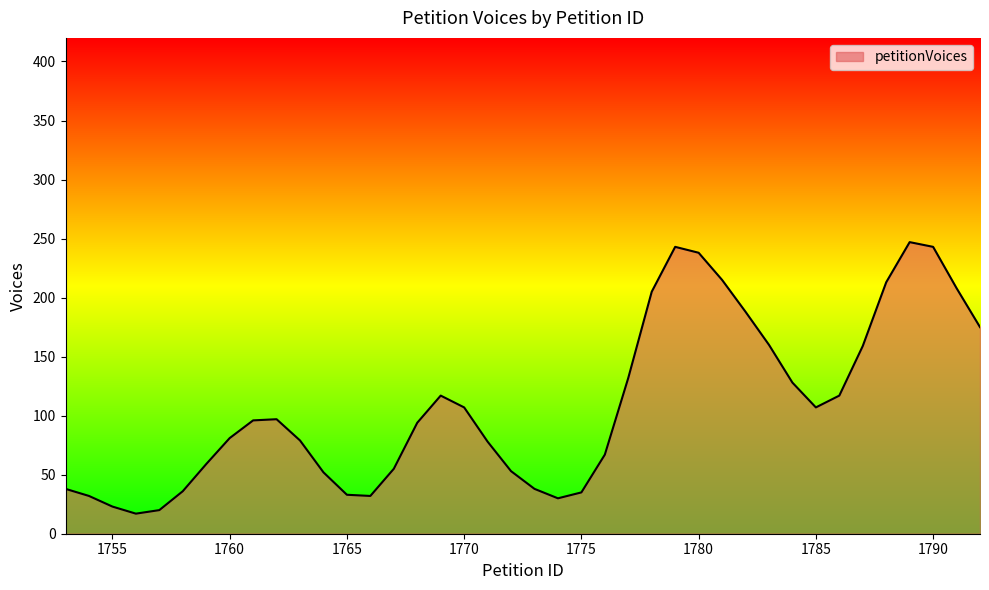

What is the difference between the maximum and minimum values?

230